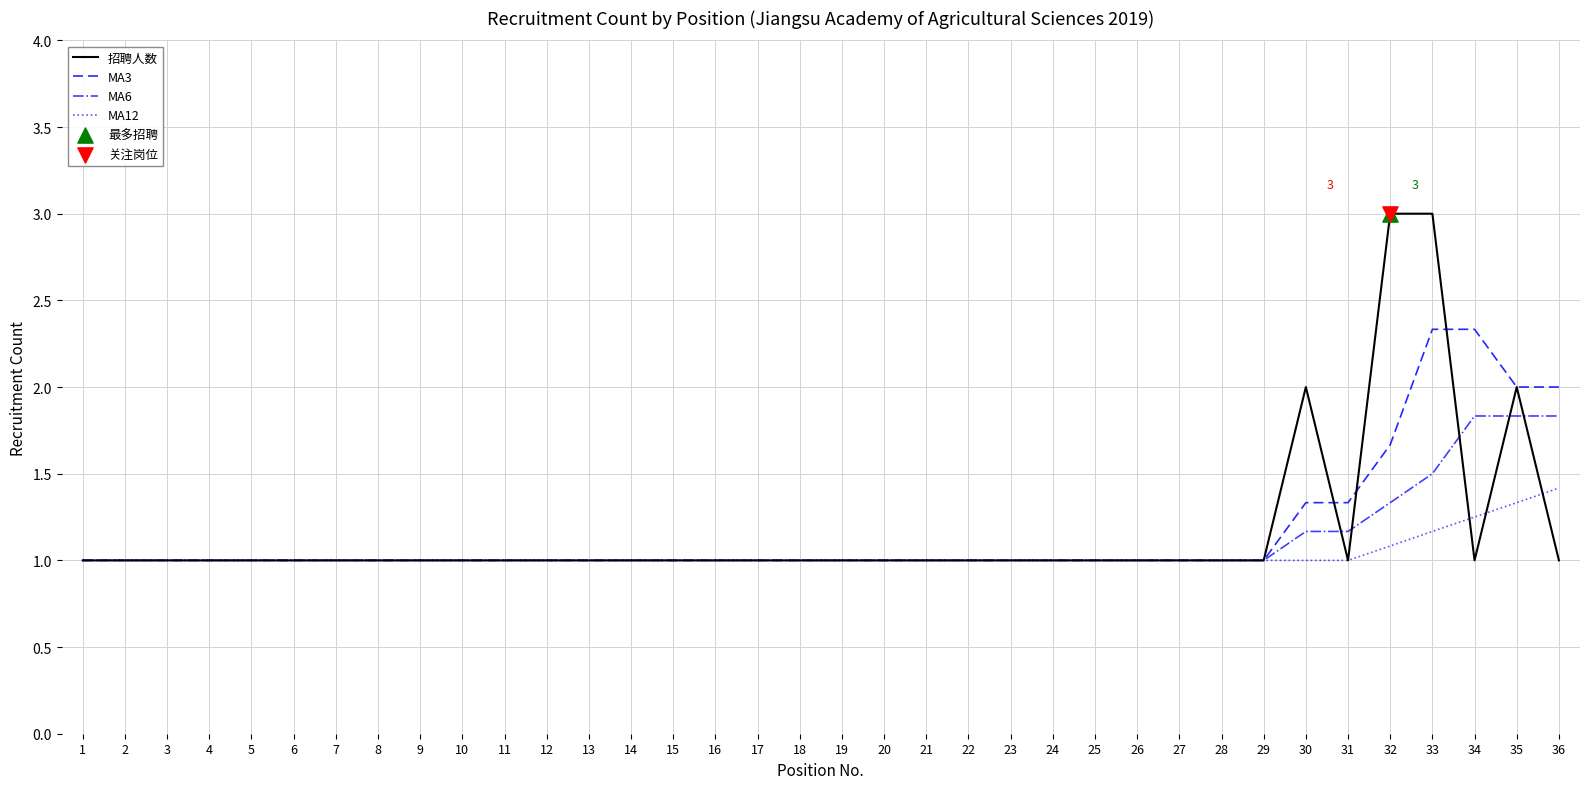

What is the total value across all series at 23?

4.0